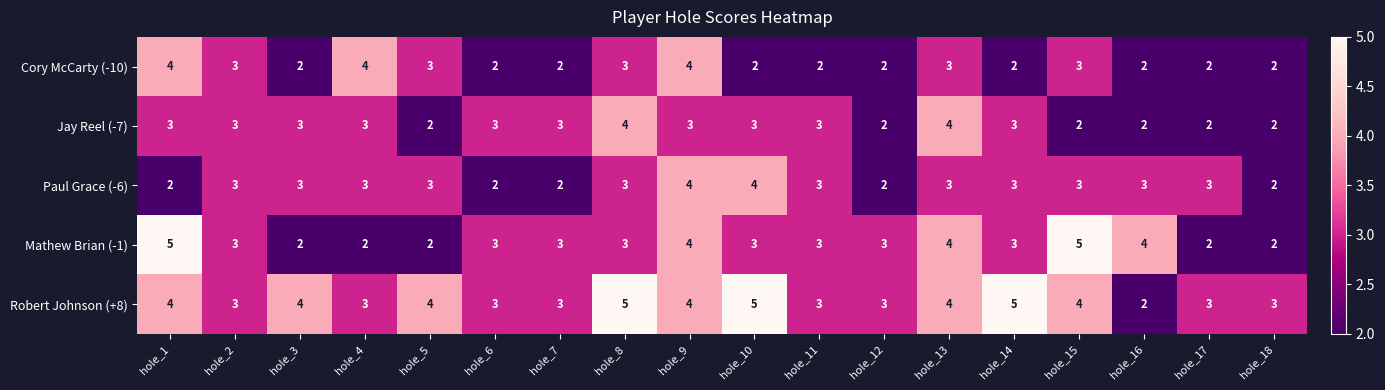

The value of Mathew Brian (-1) at hole_11 is 3. True or false?

True